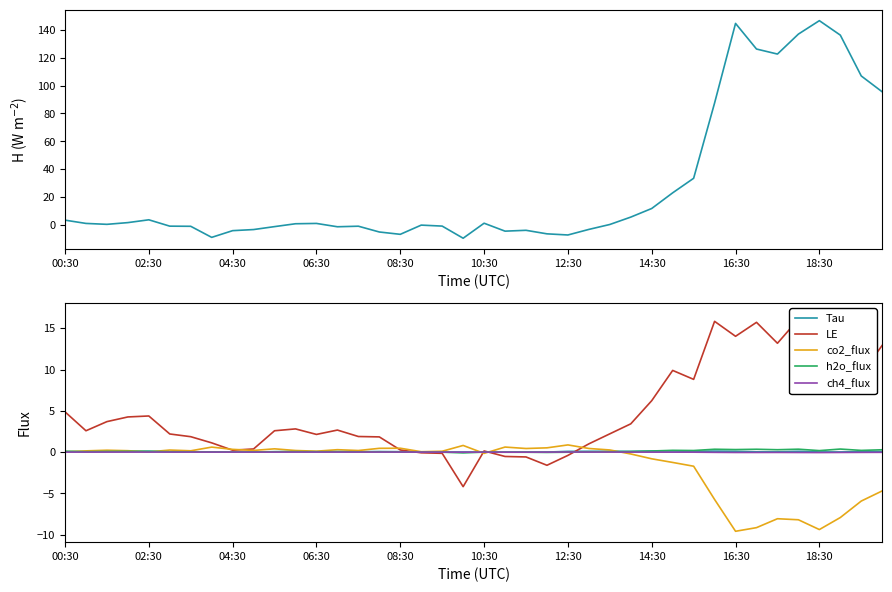

How many lines are shown in the chart?

6